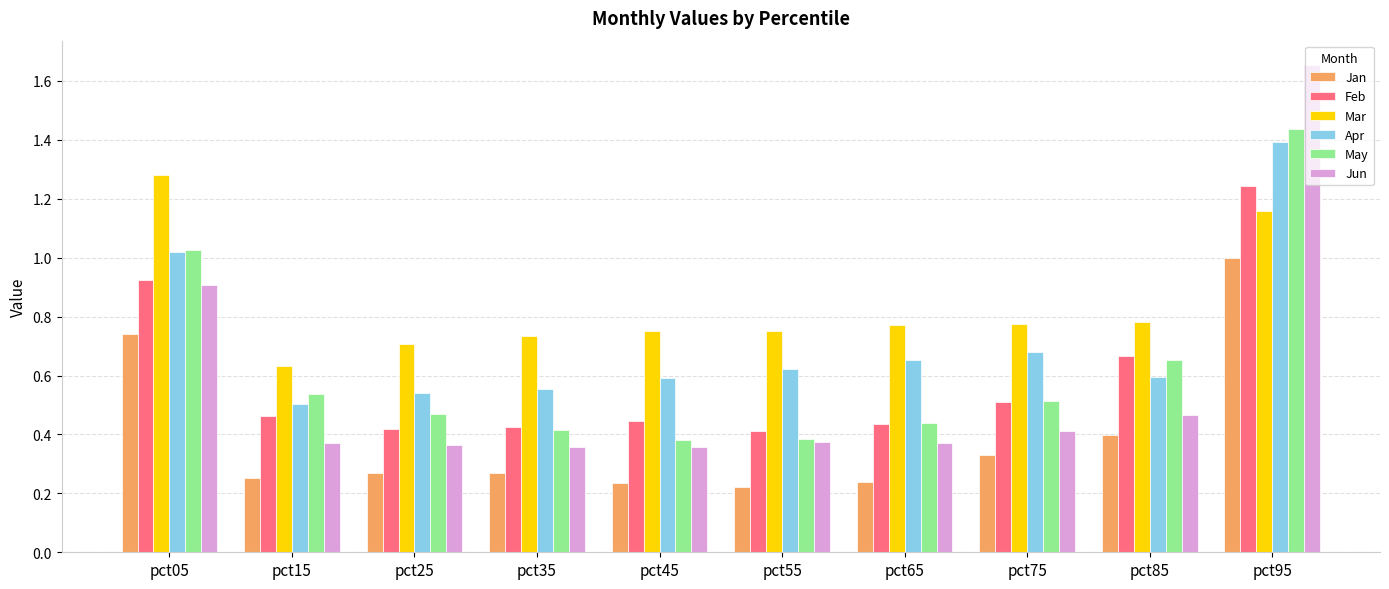

Where is Jan nearest to the value 0?

pct55